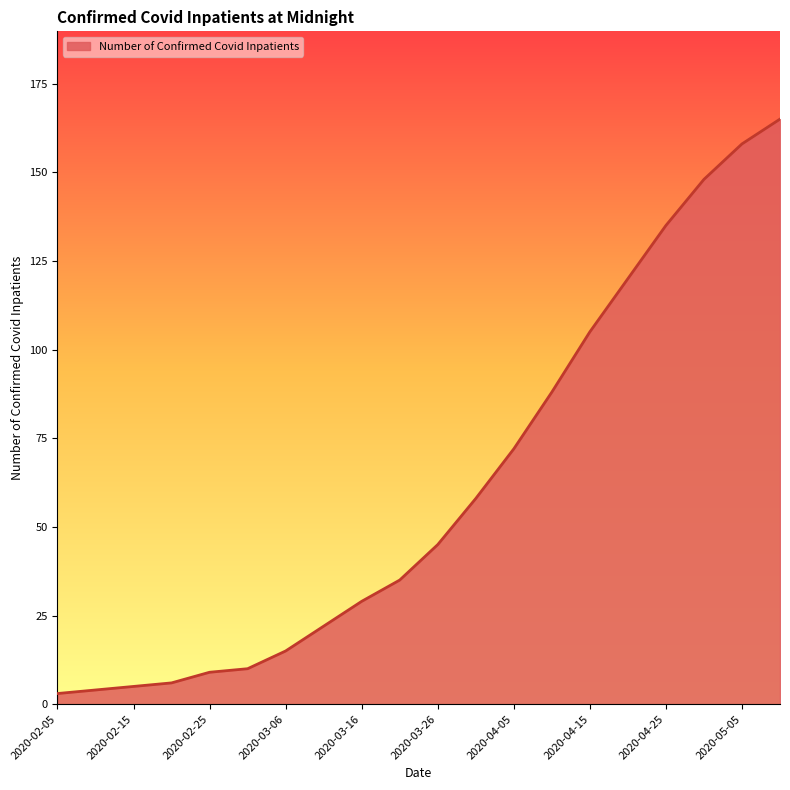

What is the greatest value displayed?

165